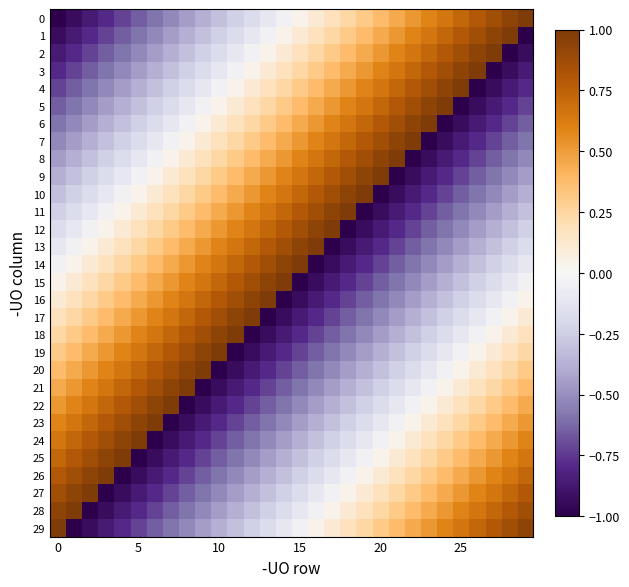

List the series in order of their peak value, highest first.

0, 1, 2, 3, 4, 5, 6, 7, 8, 9, 10, 11, 12, 13, 14, 15, 16, 17, 18, 19, 20, 21, 22, 23, 24, 25, 26, 27, 28, 29